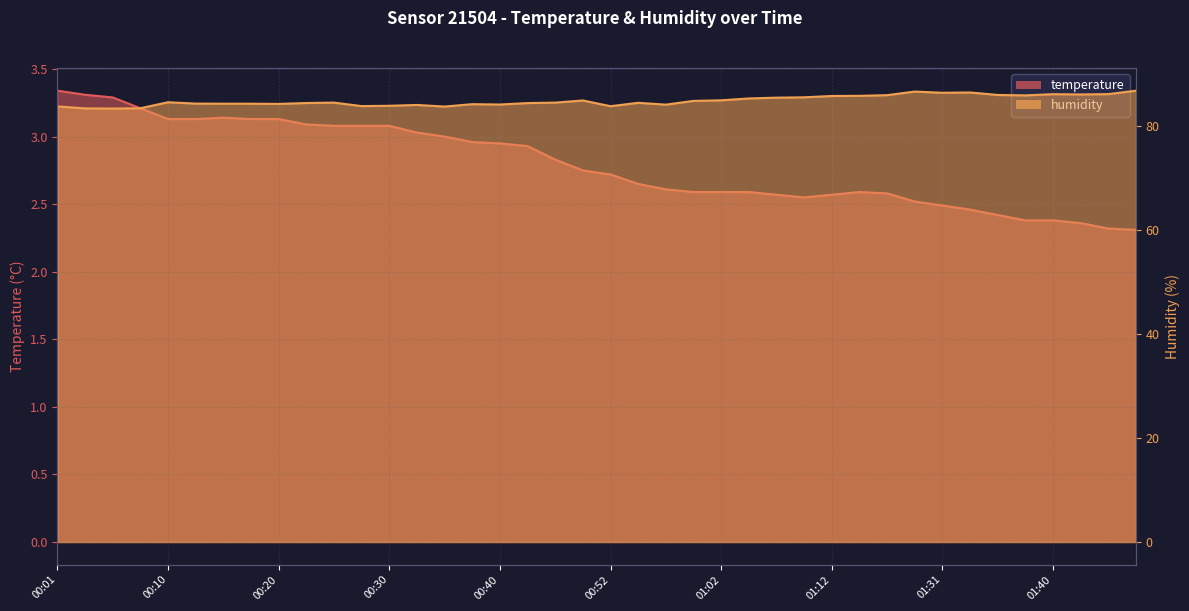

True or false: temperature has a value of 2.4 at 01:40.

True